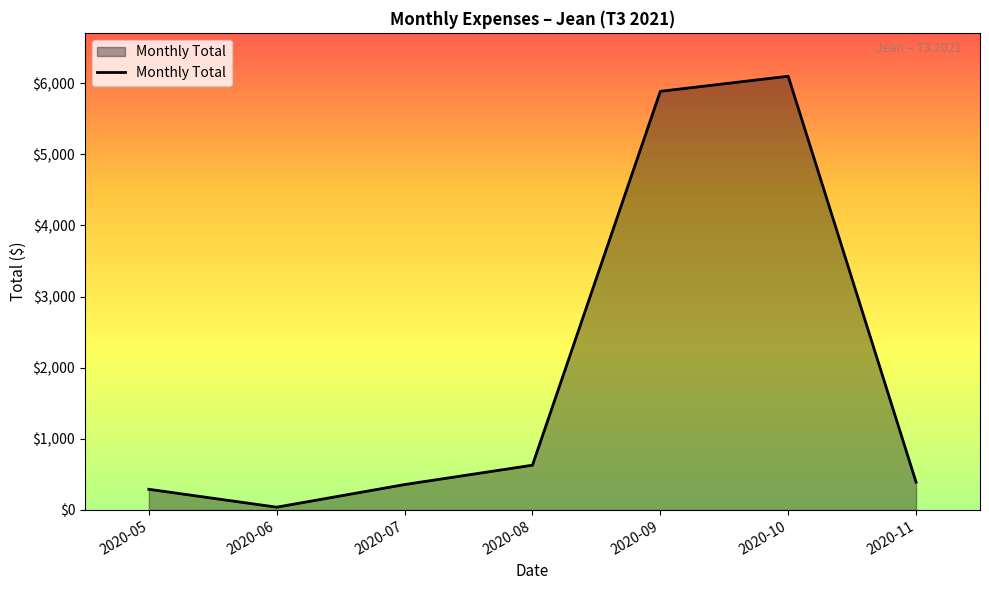

At which label is the value closest to 3068?

2020-08